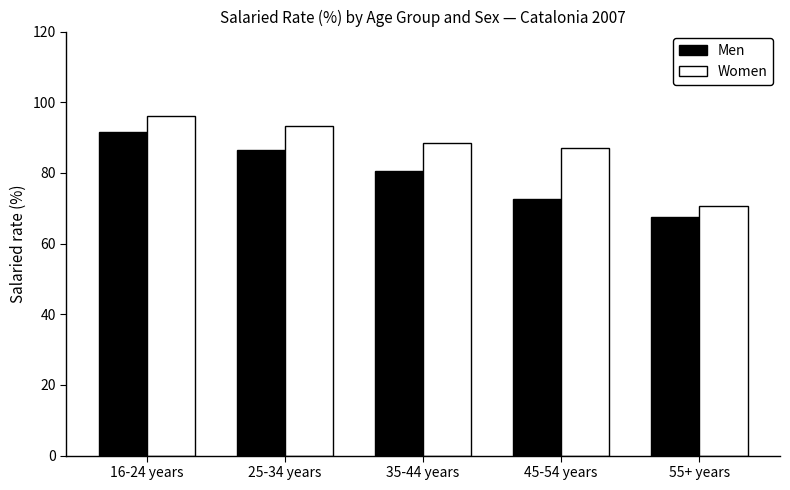

What is the value of the Women bar at the 1st from the left?

96.1